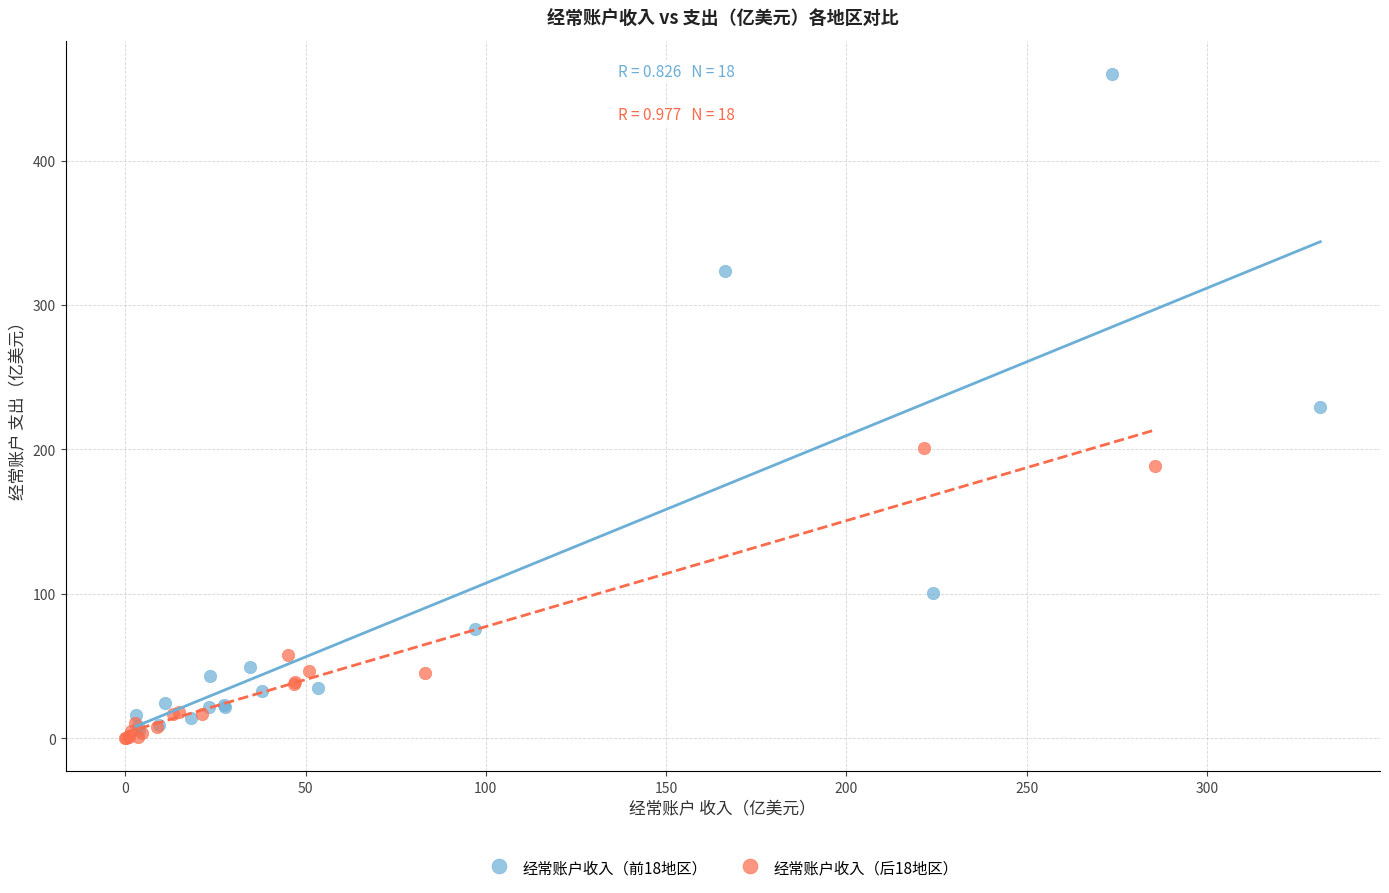

Which series has the largest Y range (max minus min)?

经常账户收入（前18地区）